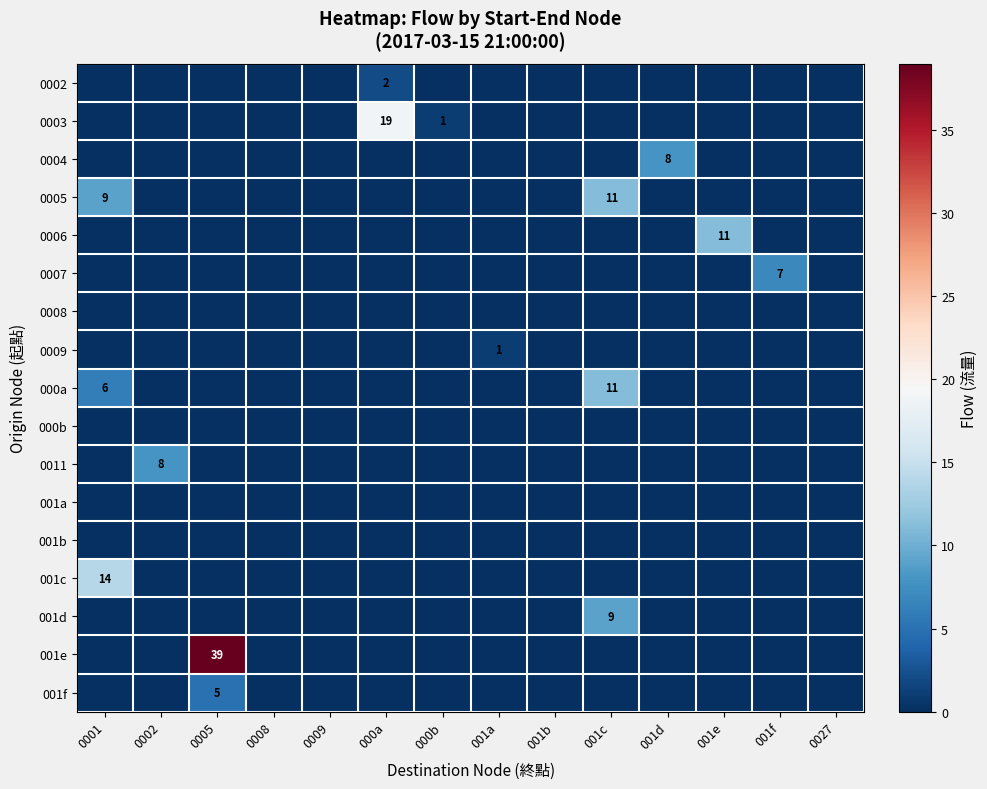

The 0003 series shows 19 at 000a. True or false?

True